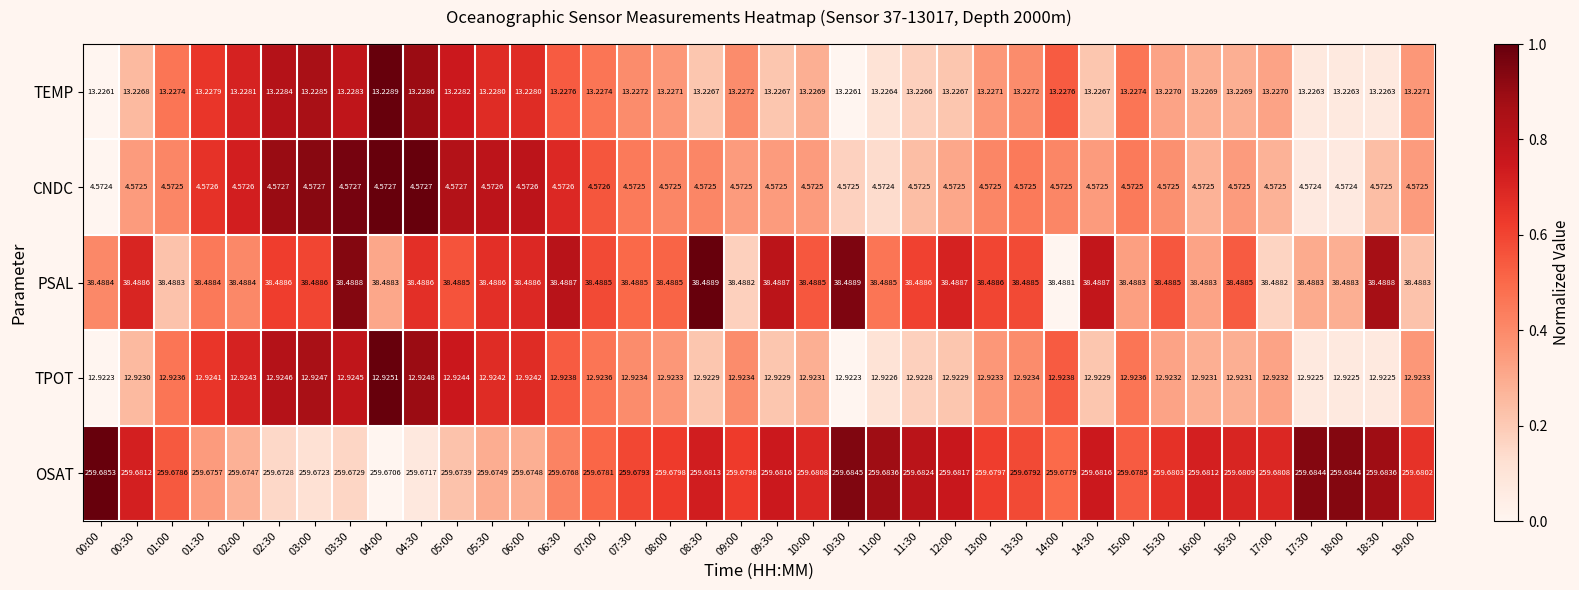

Rank the series by their maximum value, from highest to lowest.

OSAT, PSAL, TEMP, TPOT, CNDC